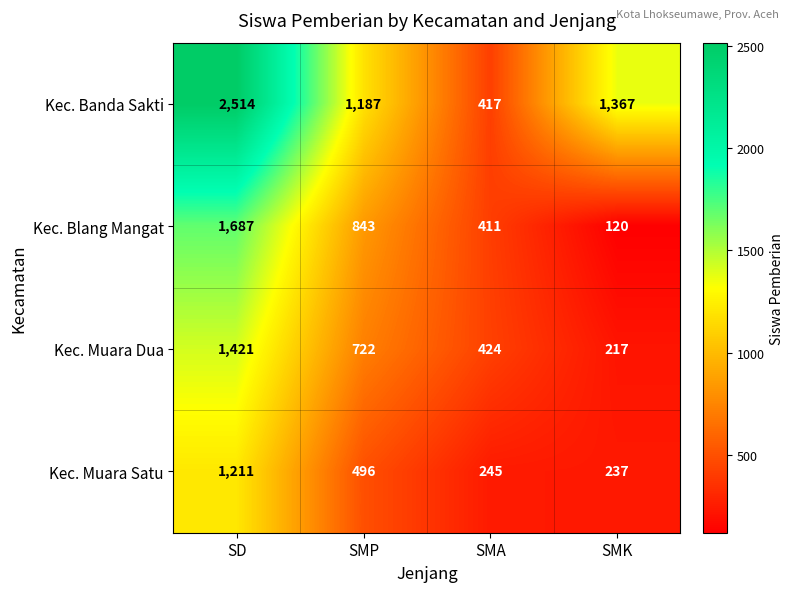

Reading right to left, extract all data points from this chart.

Kec. Banda Sakti: 1367	417	1187	2514
Kec. Blang Mangat: 120	411	843	1687
Kec. Muara Dua: 217	424	722	1421
Kec. Muara Satu: 237	245	496	1211